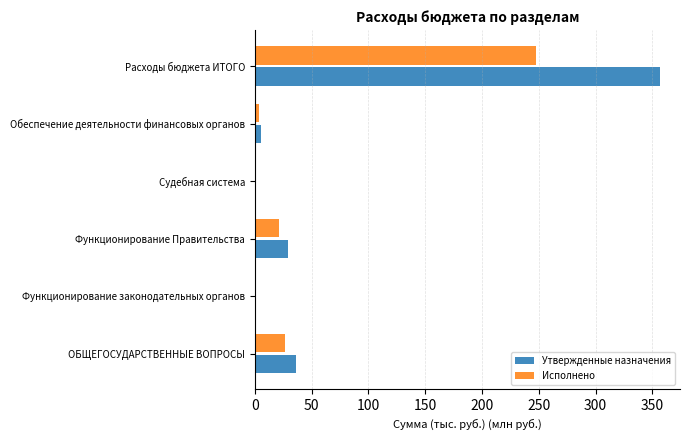

True or false: Утвержденные назначения has a value of 231.5 at Расходы бюджета ИТОГО.

False